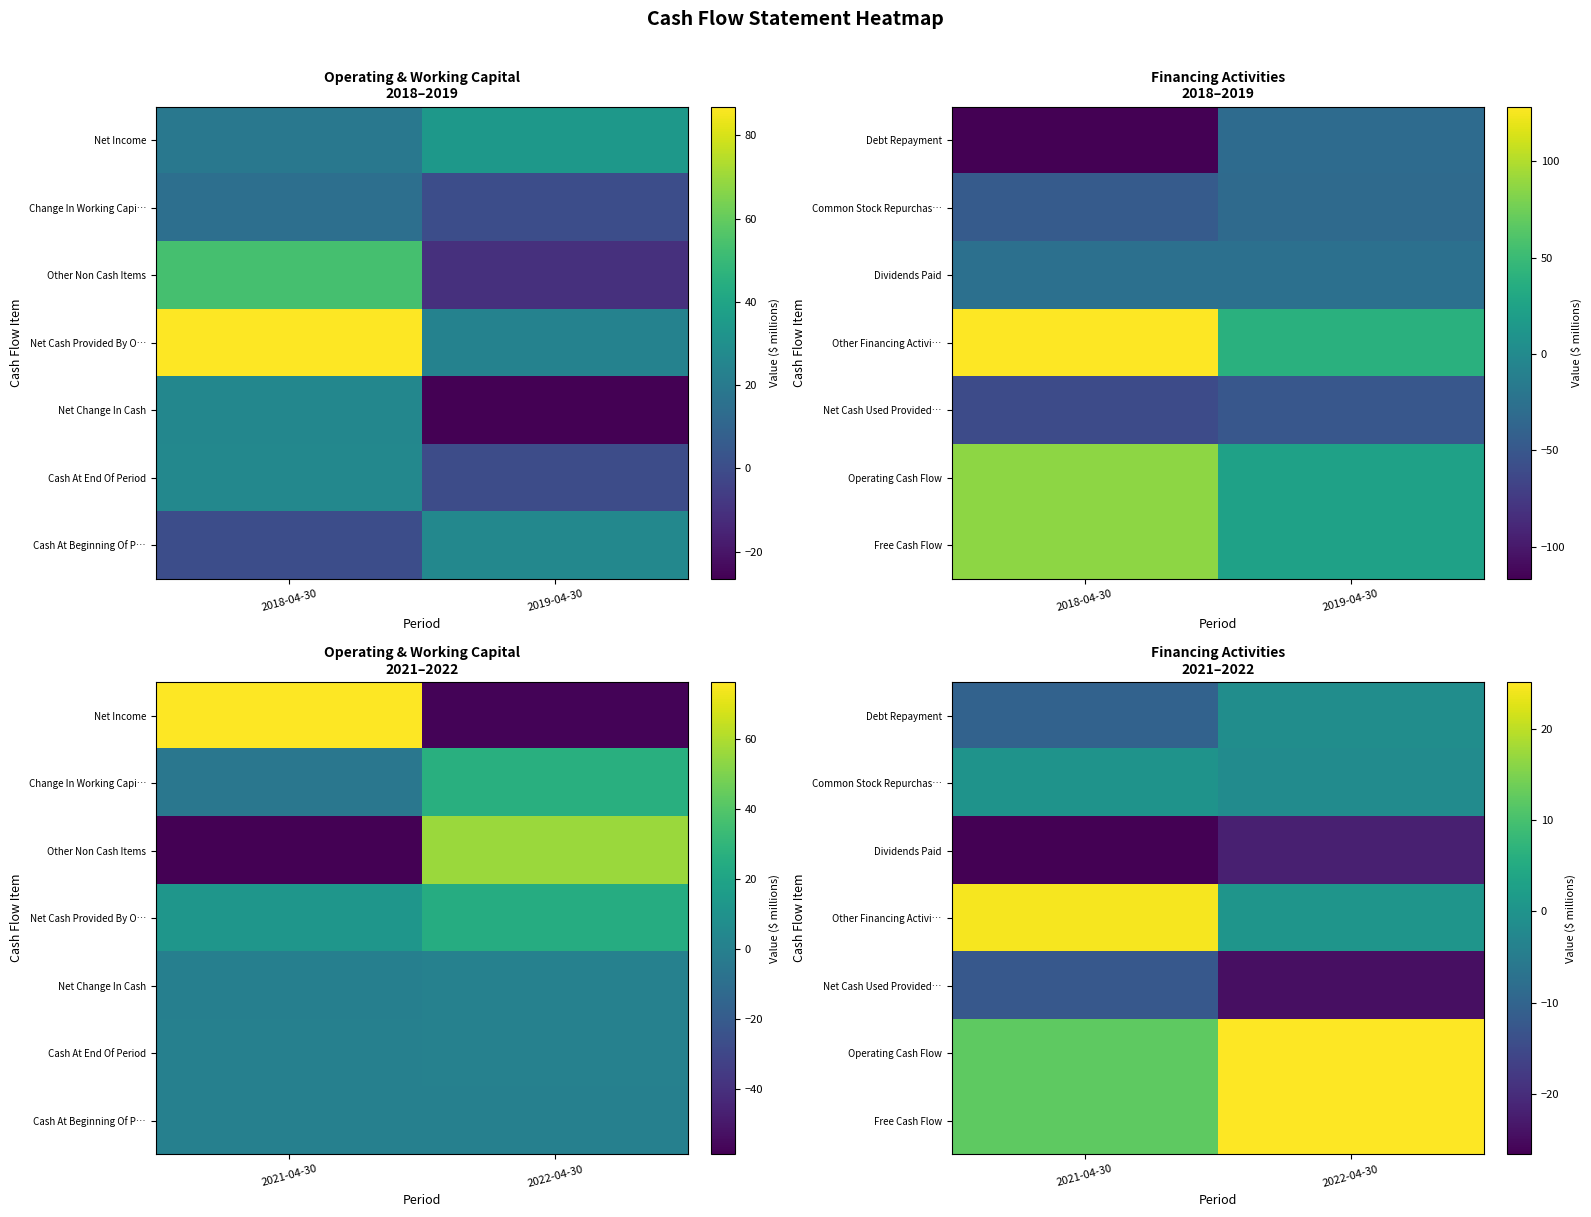

At 2022-04-30, list the series in order from largest to smallest.

Operating Cash Flow, Free Cash Flow, Other Financing Activi…, Debt Repayment, Common Stock Repurchas…, Dividends Paid, Net Cash Used Provided…